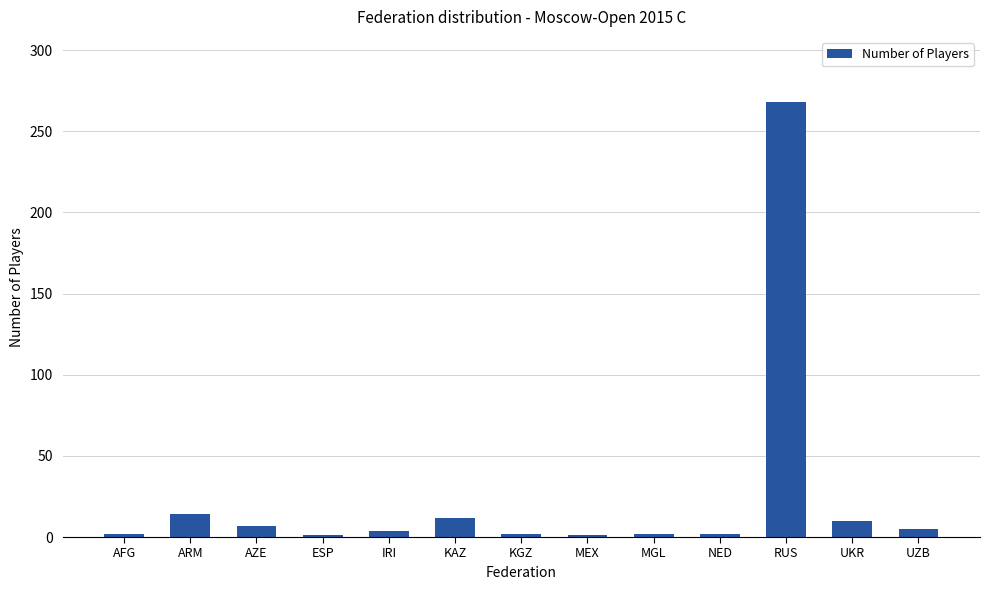

Where is the data nearest to the value 134?

ARM